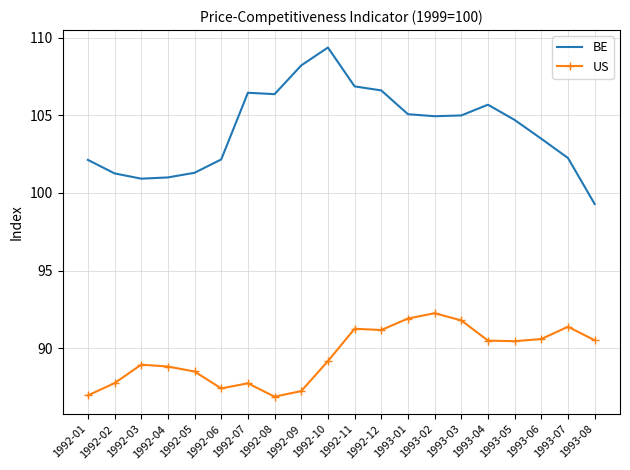

List the series in order of their peak value, highest first.

BE, US